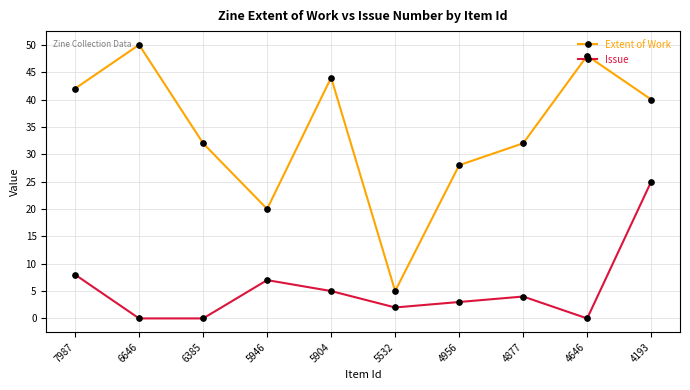

What is the sum of the Extent of Work values at 4877 and 5532?

37